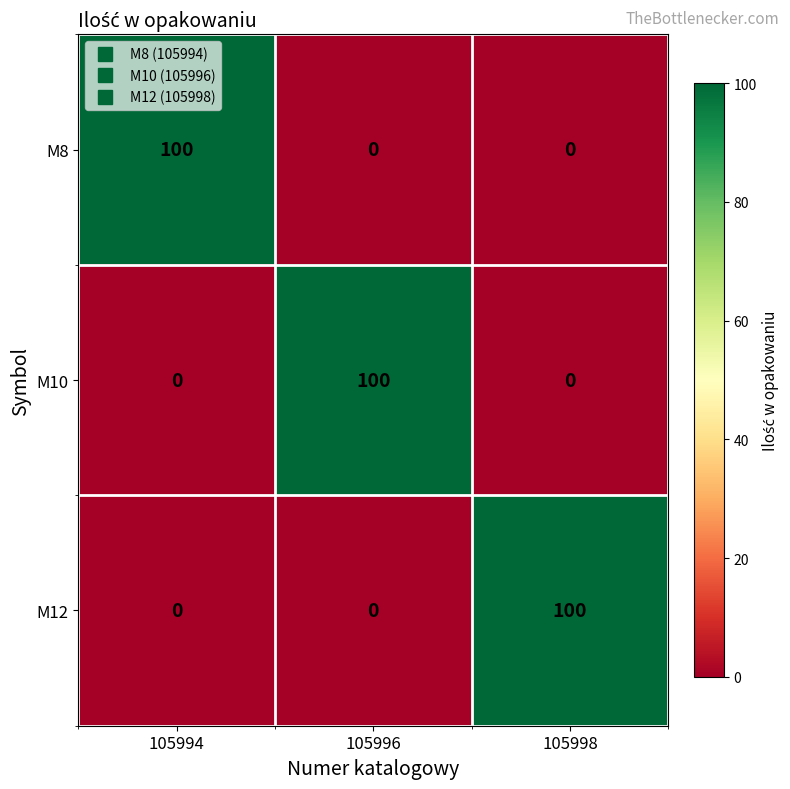

Is it true that M8 equals 100 at 105994?

True